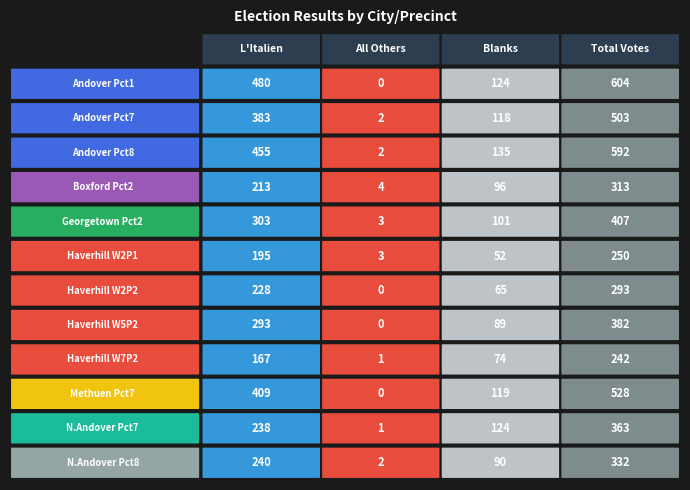

List the labels in order of All Others value, smallest first.

0, 6, 7, 9, 8, 10, 1, 2, 11, 4, 5, 3